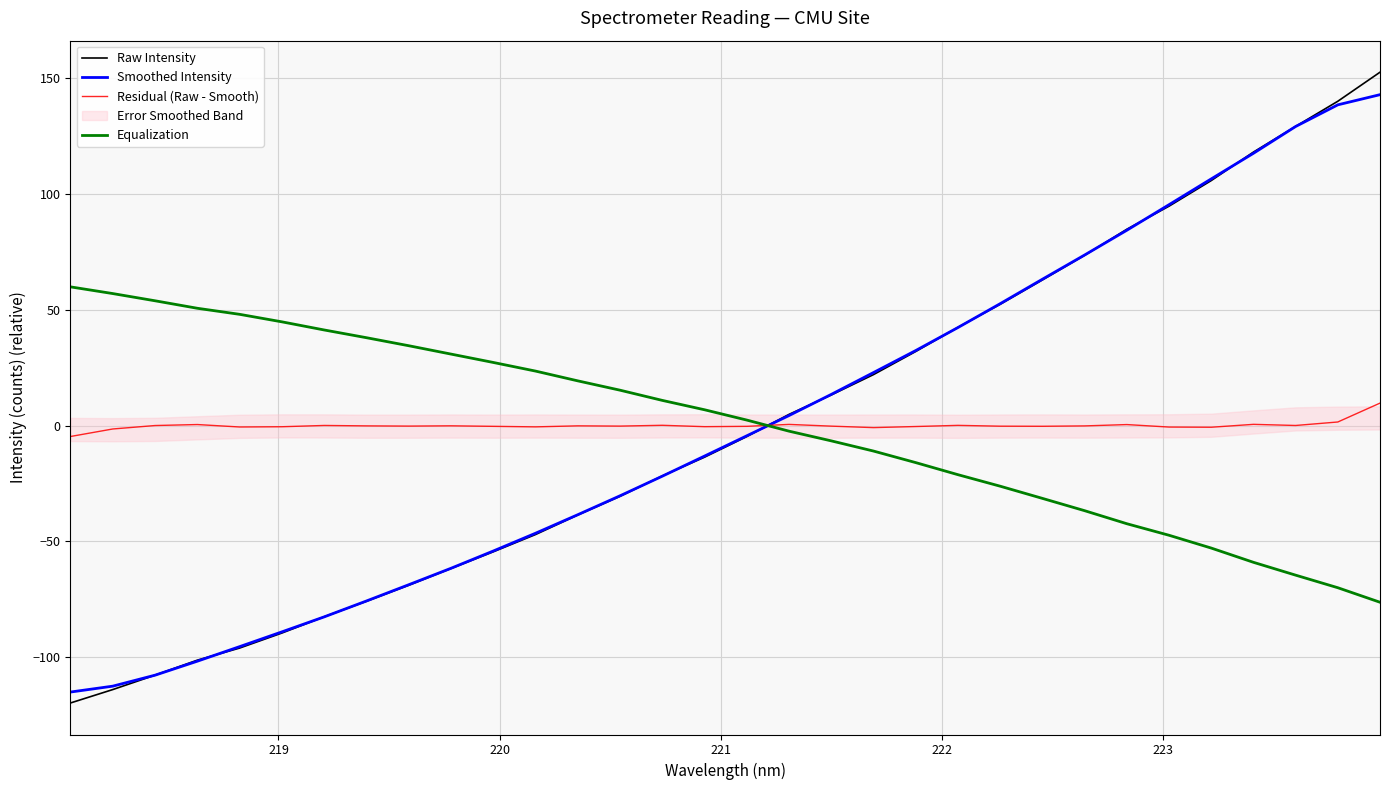

How many values in the Raw Intensity series exceed -4?

15